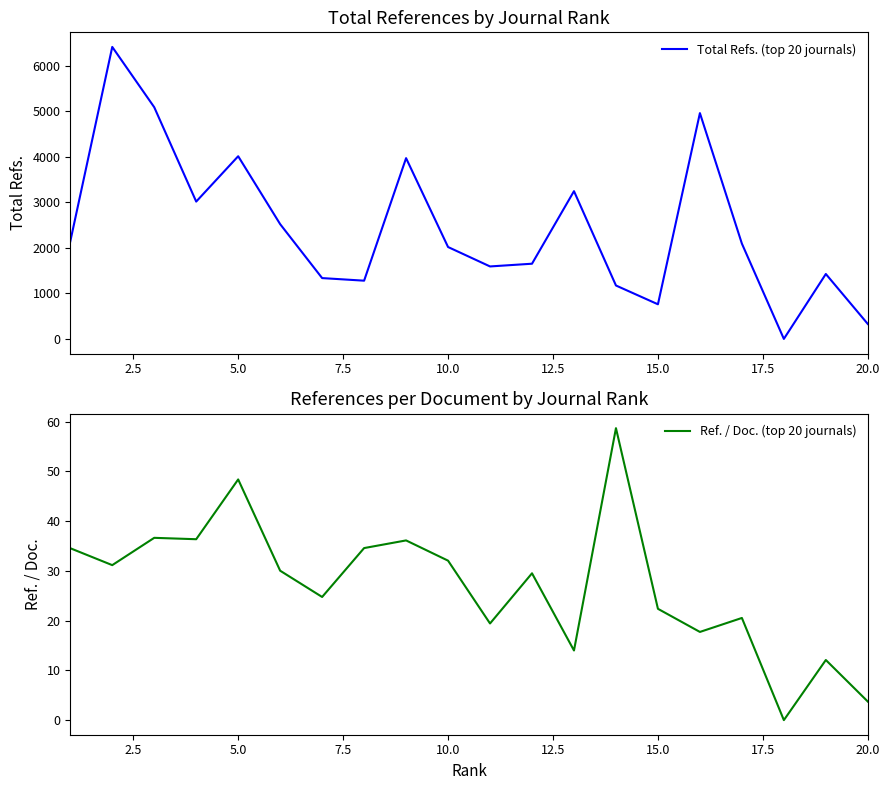

True or false: Total Refs. (top 20 journals) and Ref. / Doc. (top 20 journals) intersect in this chart.

False